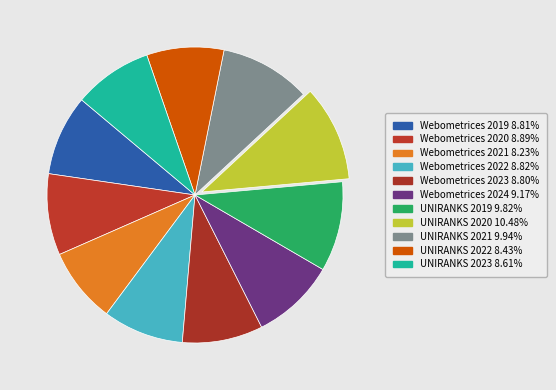

What is the largest slice in the pie chart?

UNIRANKS 2020